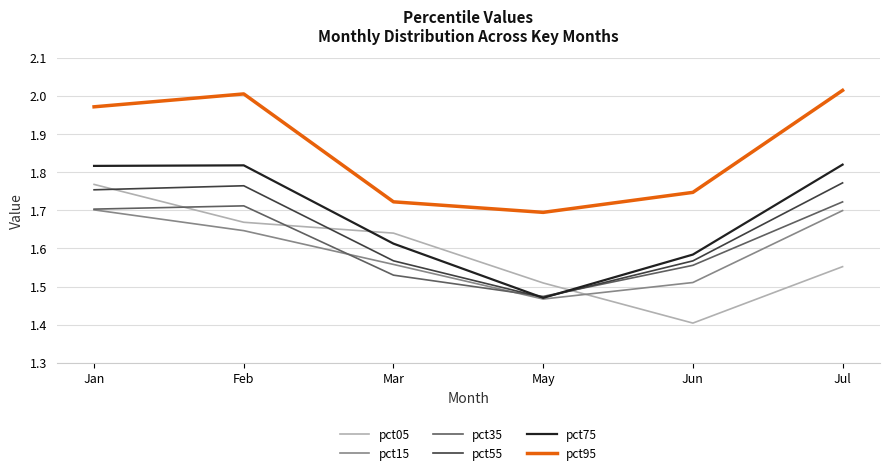

At Jul, list the series in order from largest to smallest.

pct95, pct75, pct55, pct35, pct15, pct05